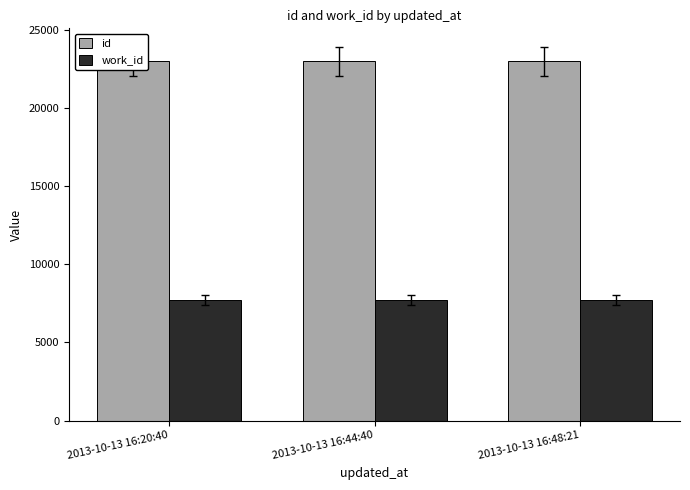

What is the difference between the highest and lowest values at 2013-10-13 16:44:40?

15255